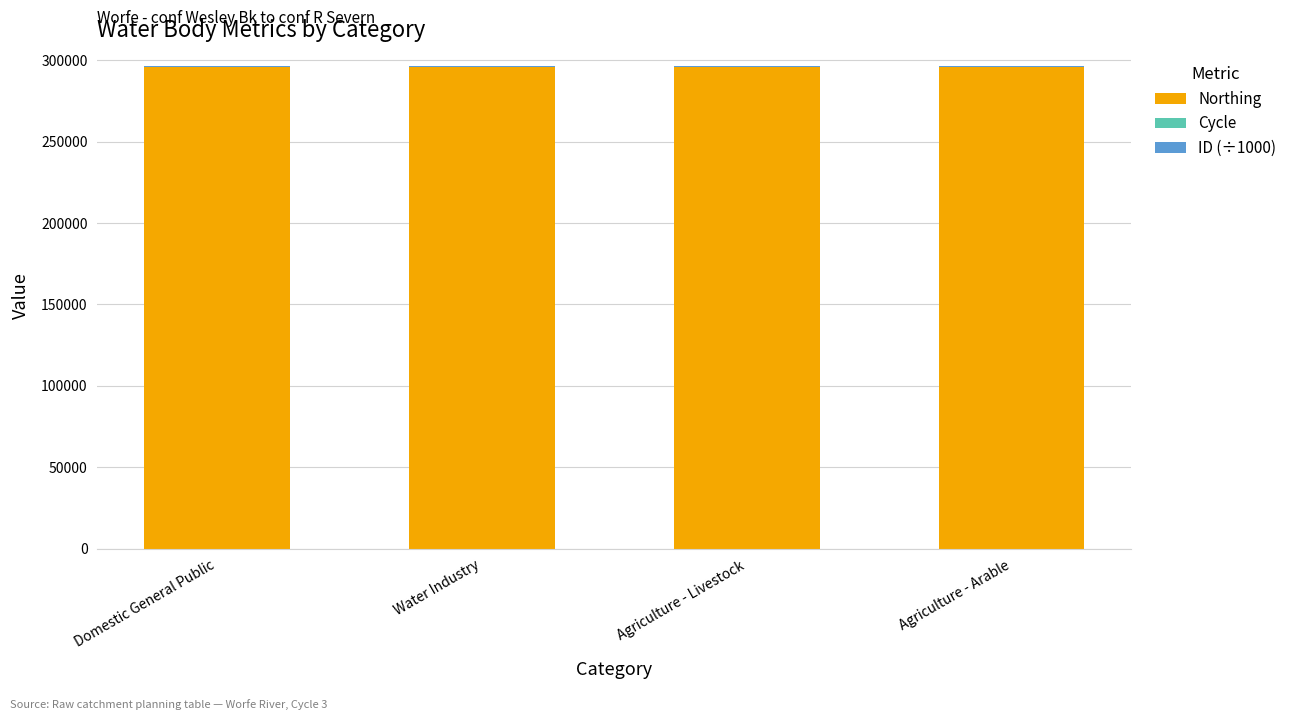

Read the Northing value at Water Industry.

295716.0